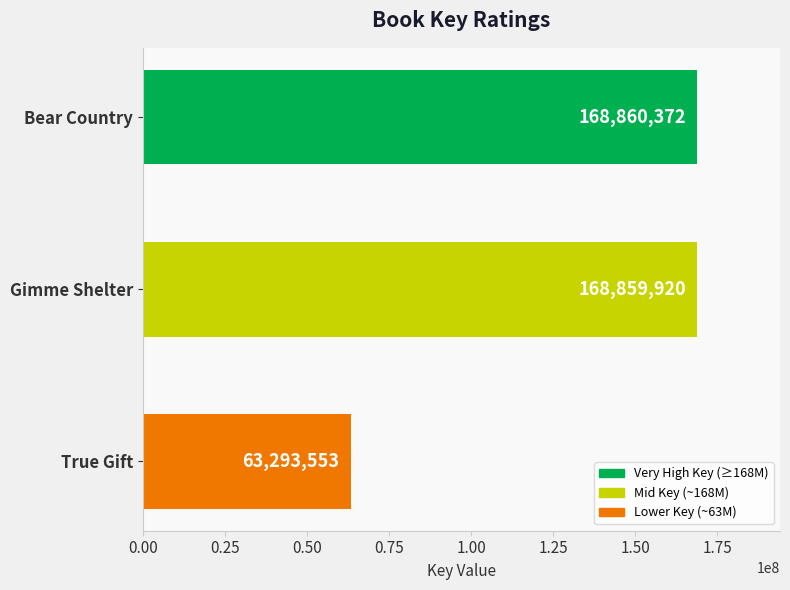

What is the label of the 3rd bar from the bottom?

Bear Country